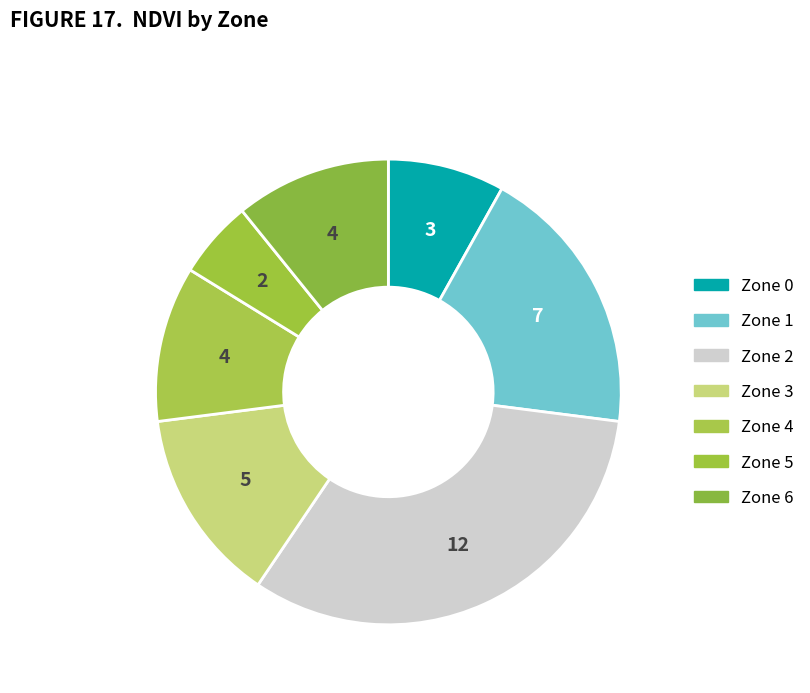

How many slices are in this pie chart?

7